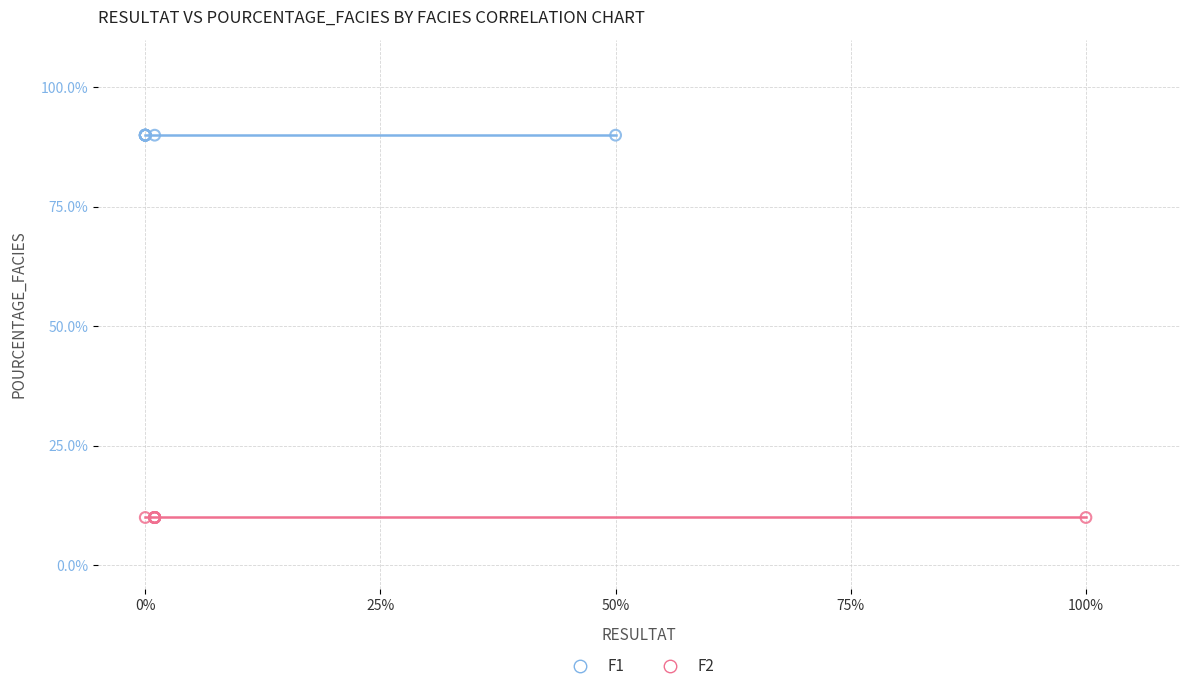

Which series reaches the maximum Y coordinate?

F1